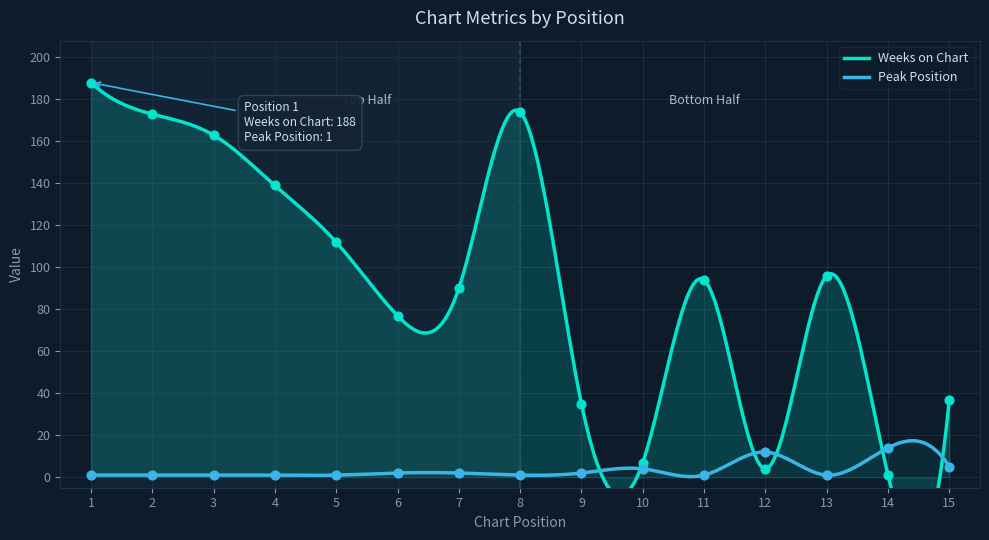

What are all the series names shown in the legend?

Weeks on Chart, Peak Position